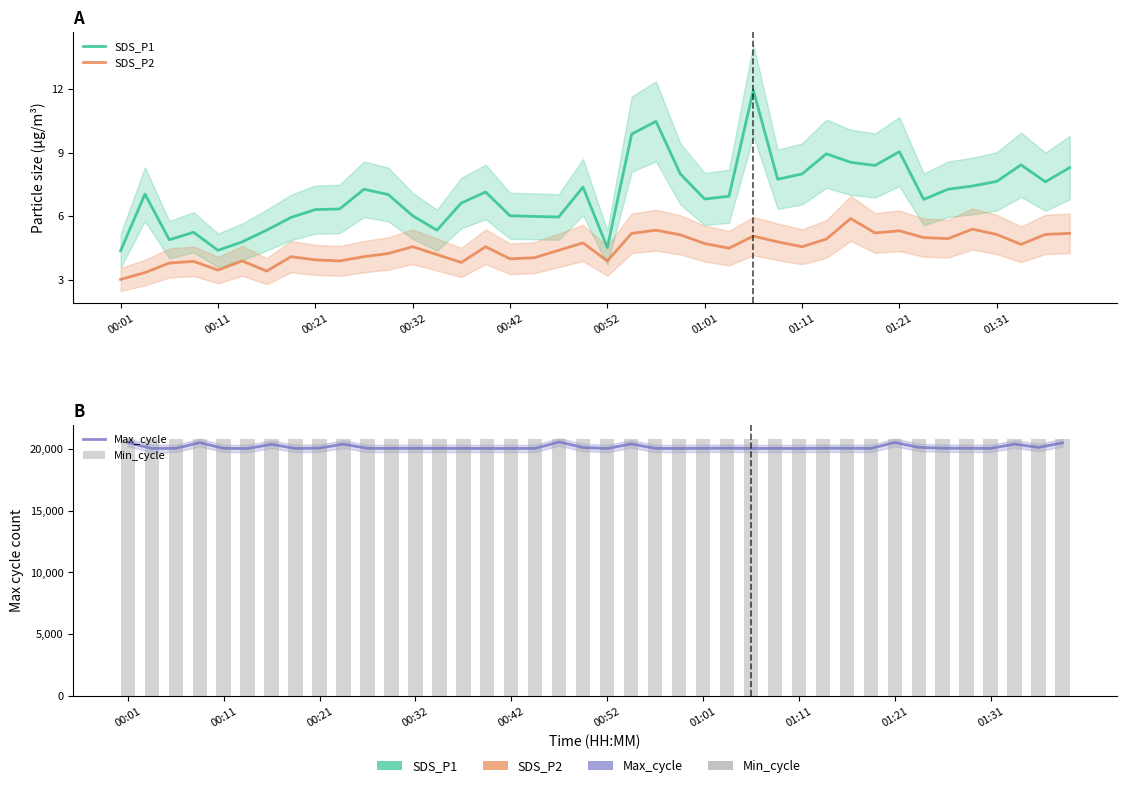

Where is SDS_P2 nearest to the value 4?

00:42